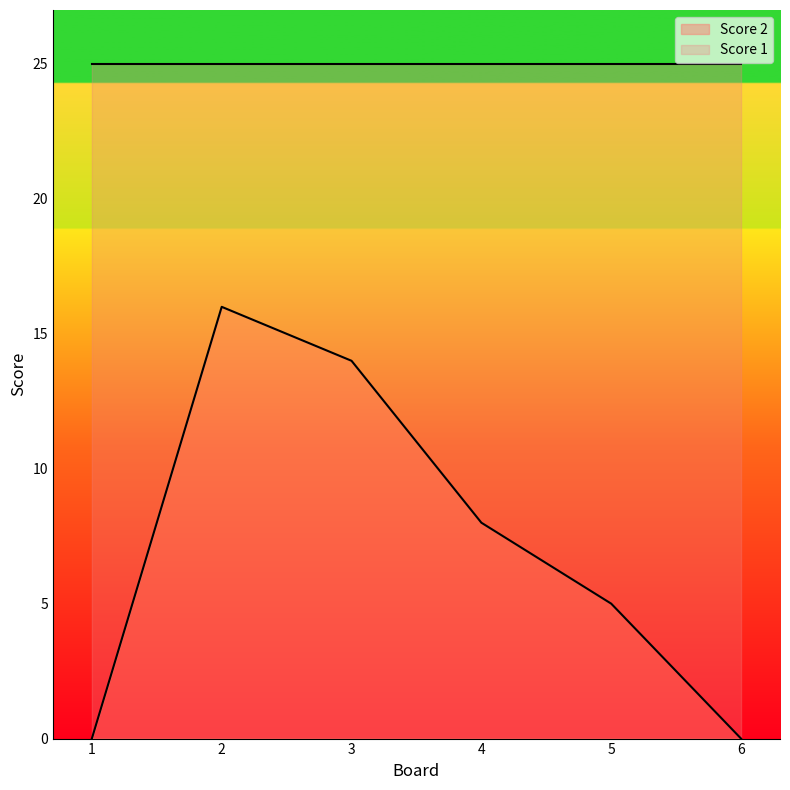

Read the value at 4, to the nearest 10.

10